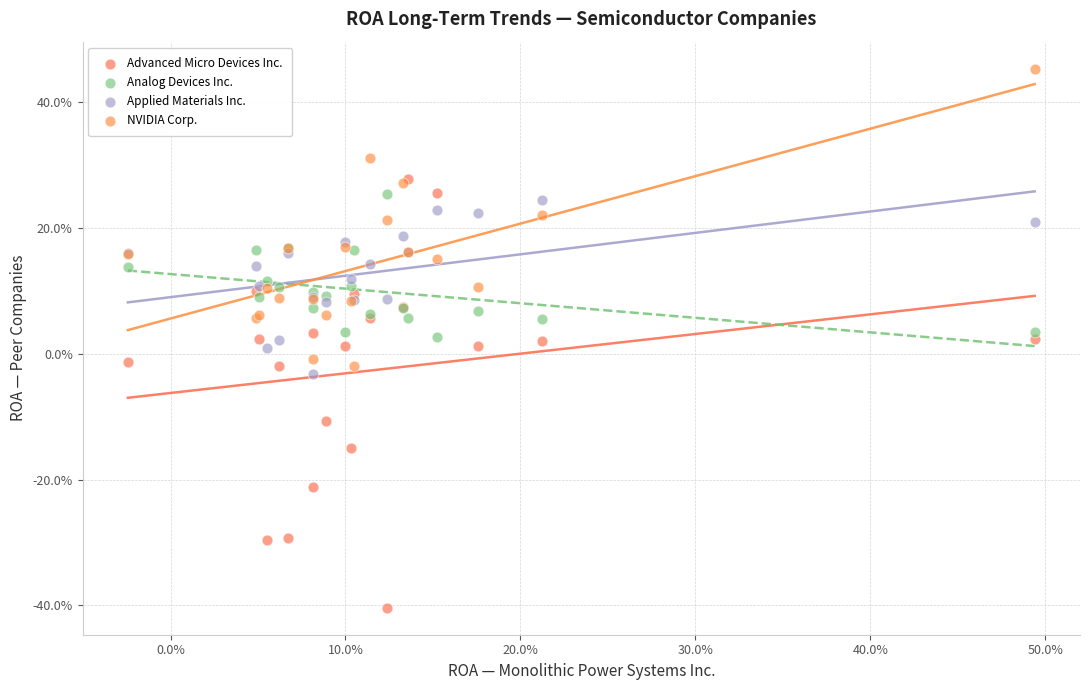

Which series has the largest Y range (max minus min)?

Advanced Micro Devices Inc.